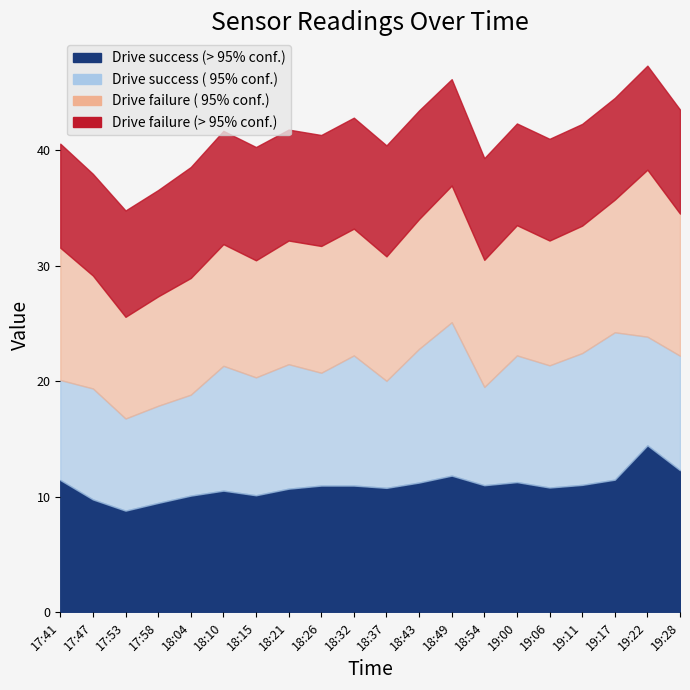

Which has a higher value, 18:21 or 19:28?

19:28